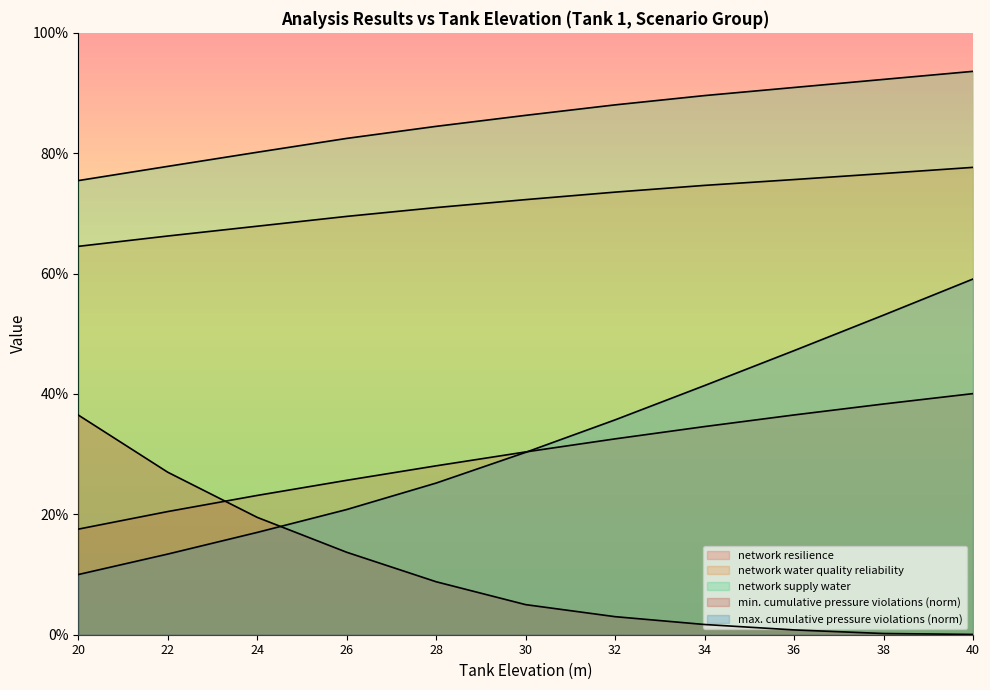

What value does the max. cumulative pressure violations (norm) series have at 40?

0.6